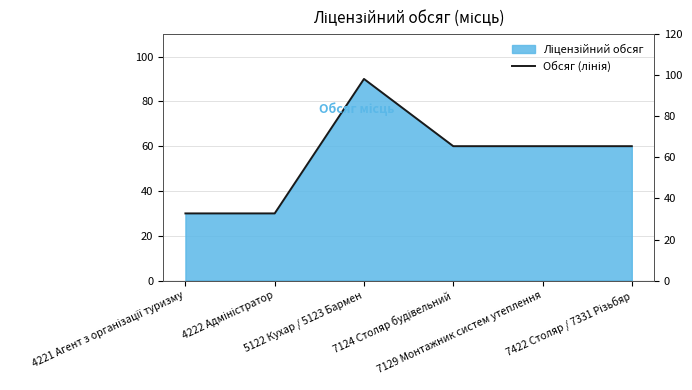

How many data points are less than 60?

2